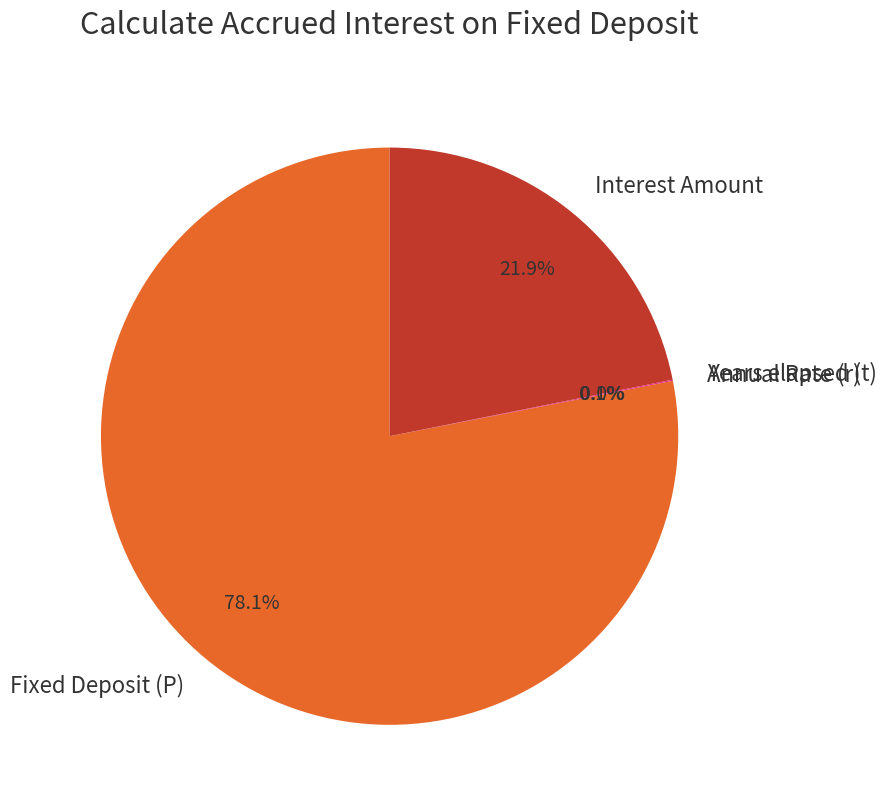

Which category has the biggest portion of the pie?

Fixed Deposit (P)